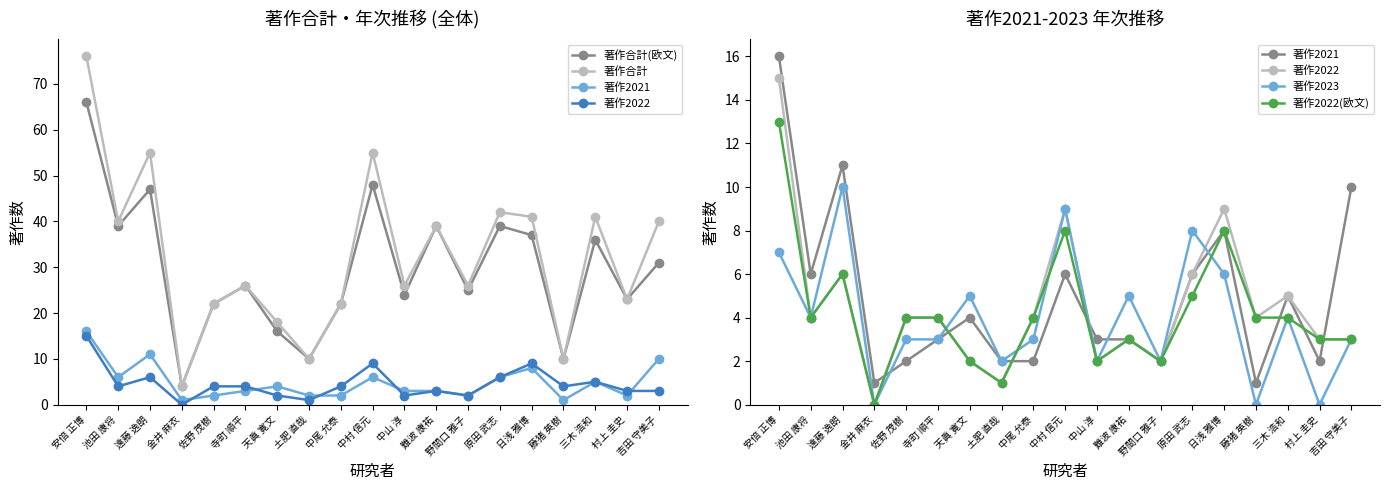

At which label does 著作2021 first exceed 3?

安倍 正博